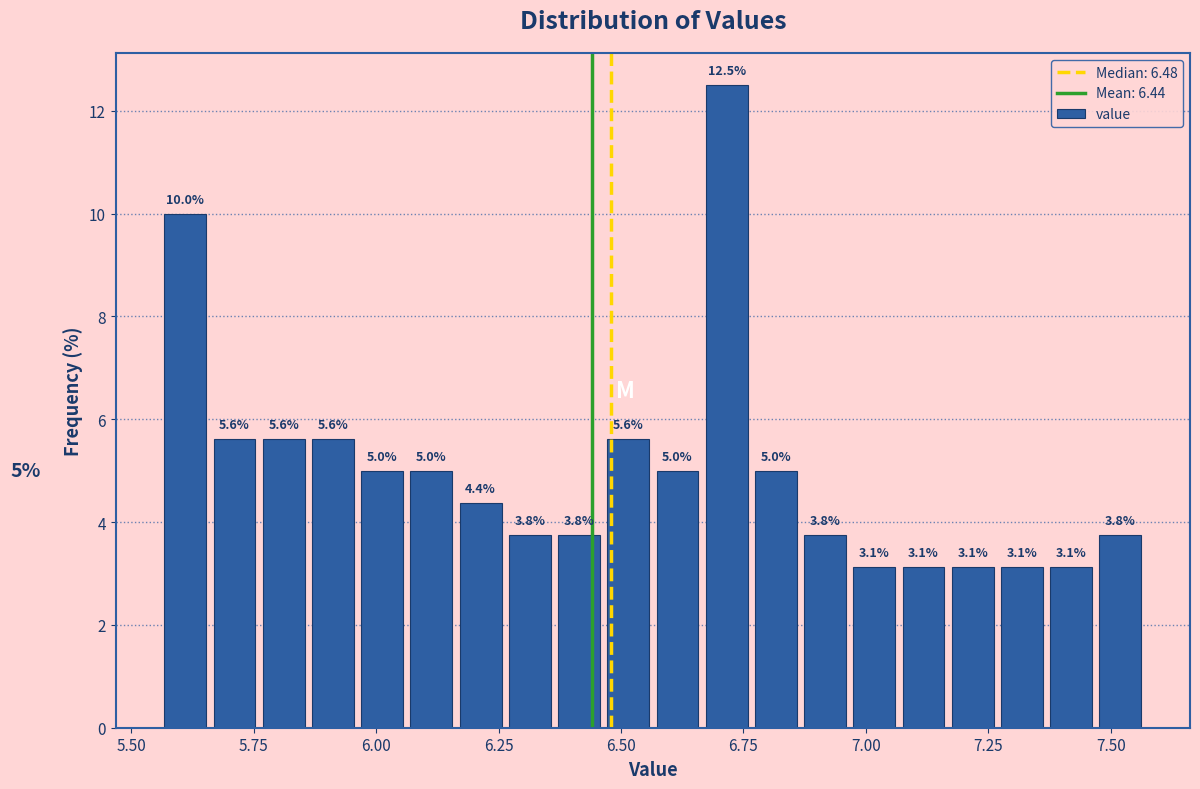

Read against the x-axis, roughly where is the centre of the tallest bar?

6.70